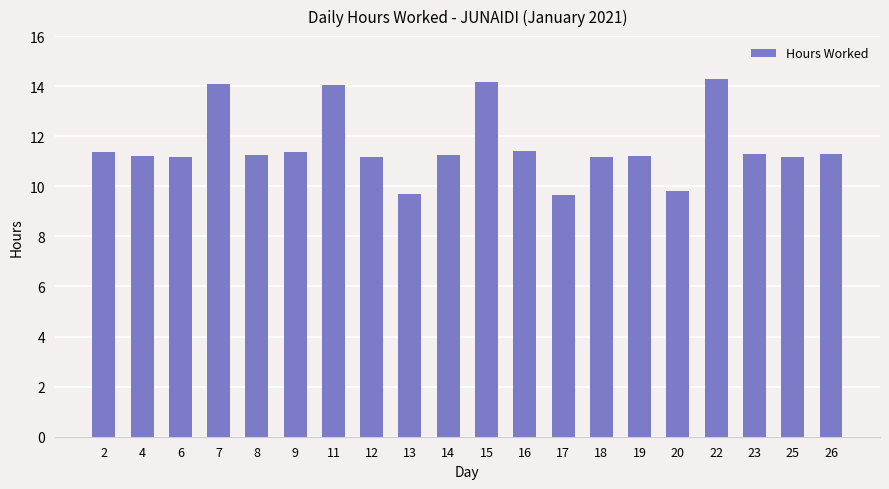

What is the greatest value displayed?

14.3